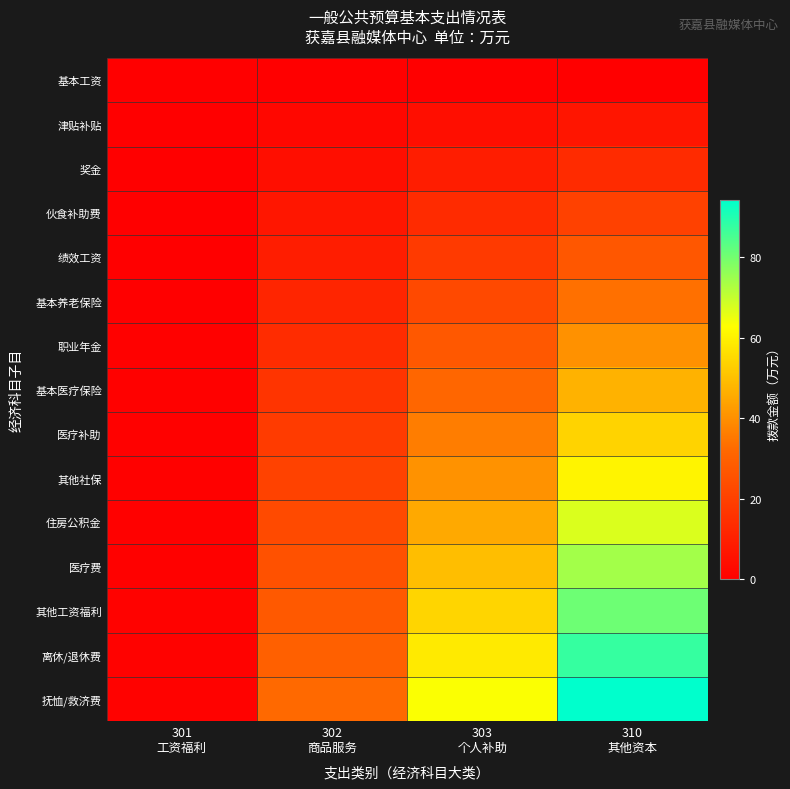

What is the total value across all series at 303
个人补助?

473.7